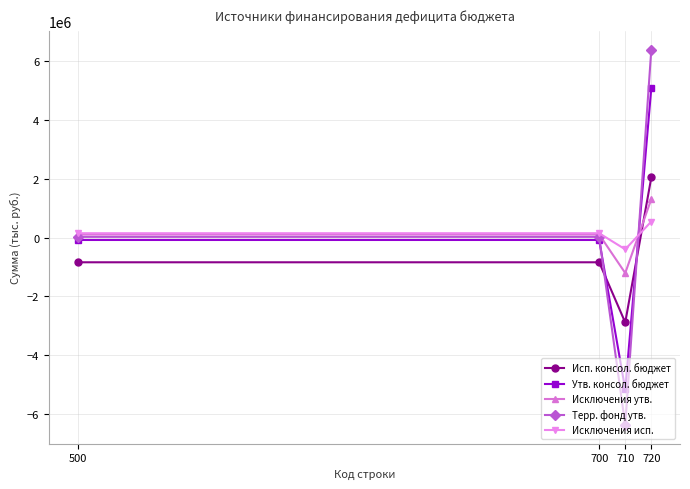

How many lines are shown in the chart?

5